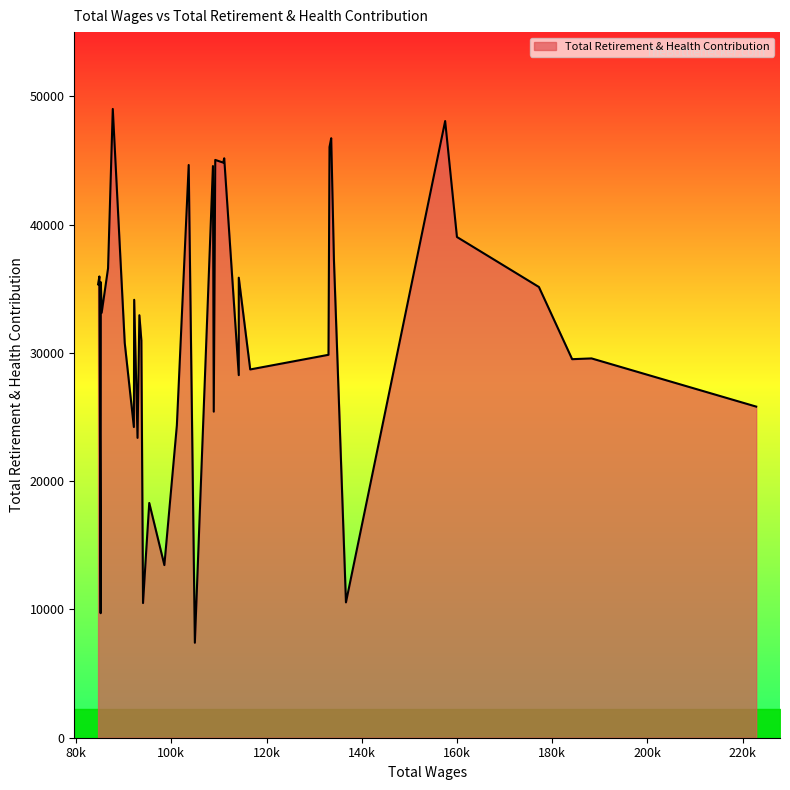

What is the sum of all values?

1249835